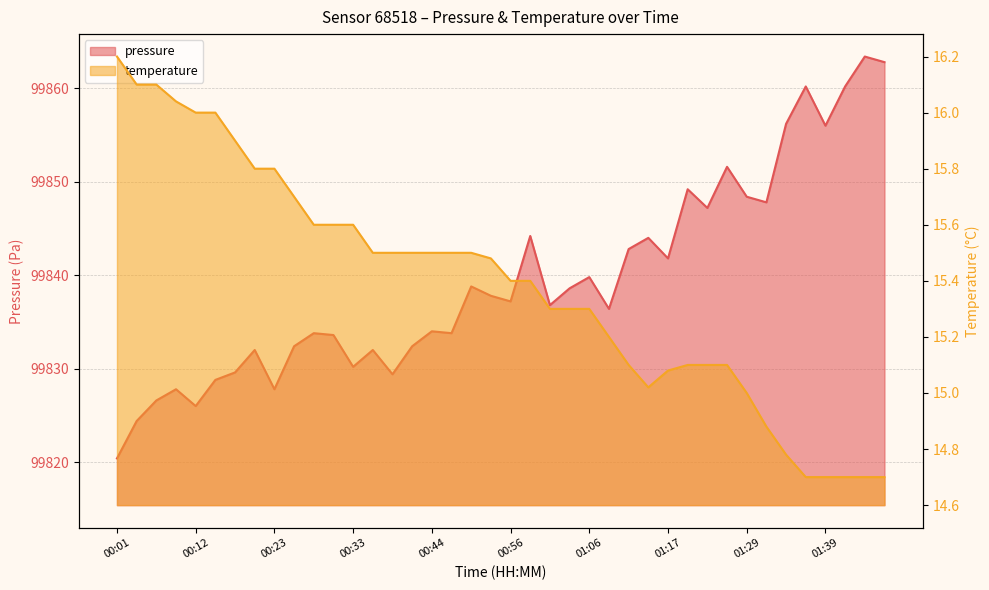

Reading left to right, transcribe all the data shown in this chart.

pressure: 00:01=99820.4	00:04=99824.4	00:07=99826.6	00:09=99827.8	00:12=99826.0	00:15=99828.8	00:17=99829.6	00:20=99832.0	00:23=99827.8	00:25=99832.4	00:28=99833.8	00:31=99833.6	00:33=99830.2	00:36=99832.0	00:39=99829.4	00:41=99832.4	00:44=99834.0	00:47=99833.8	00:50=99838.8	00:53=99837.8	00:56=99837.2	00:58=99844.2	01:01=99836.8	01:03=99838.6	01:06=99839.8	01:09=99836.4	01:12=99842.8	01:14=99844.0	01:17=99841.8	01:20=99849.2	01:23=99847.2	01:26=99851.6	01:29=99848.4	01:31=99847.8	01:34=99856.2	01:37=99860.2	01:39=99856.0	01:42=99860.2	01:44=99863.4	01:47=99862.8
temperature: 00:01=16.2	00:04=16.1	00:07=16.1	00:09=16.0	00:12=16.0	00:15=16.0	00:17=15.9	00:20=15.8	00:23=15.8	00:25=15.7	00:28=15.6	00:31=15.6	00:33=15.6	00:36=15.5	00:39=15.5	00:41=15.5	00:44=15.5	00:47=15.5	00:50=15.5	00:53=15.5	00:56=15.4	00:58=15.4	01:01=15.3	01:03=15.3	01:06=15.3	01:09=15.2	01:12=15.1	01:14=15.0	01:17=15.1	01:20=15.1	01:23=15.1	01:26=15.1	01:29=15.0	01:31=14.9	01:34=14.8	01:37=14.7	01:39=14.7	01:42=14.7	01:44=14.7	01:47=14.7